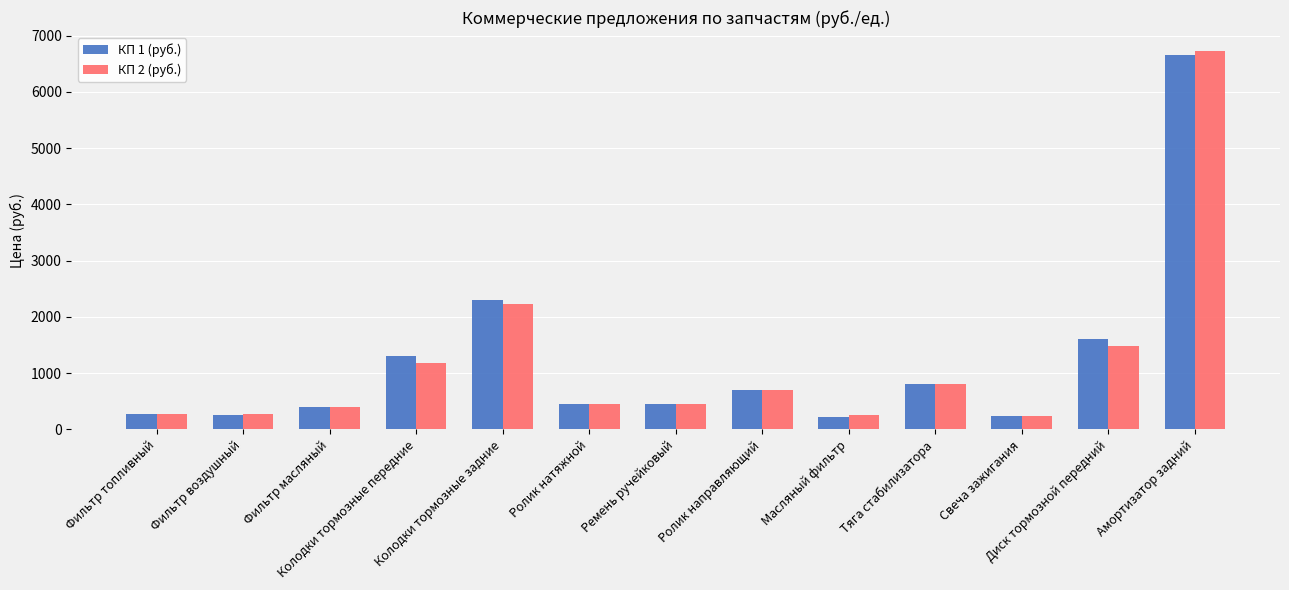

What is the label of the 9th bar from the right?

Колодки тормозные задние